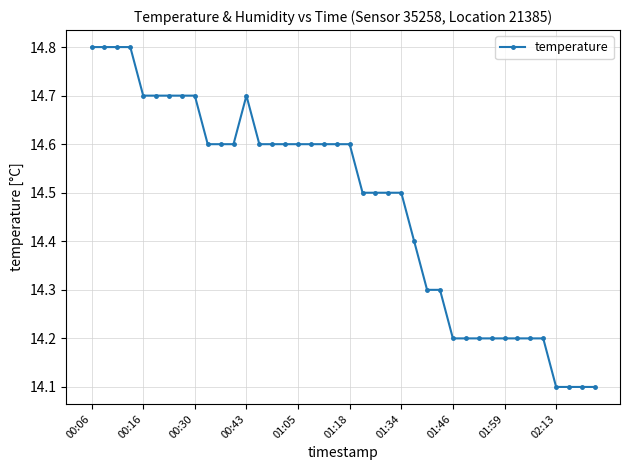

What is the value of the 24th point from the left?

14.5